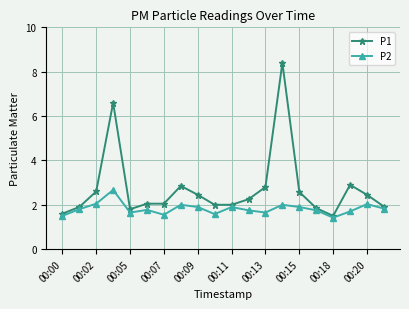

True or false: P2 has more than 0 interior local peaks.

True